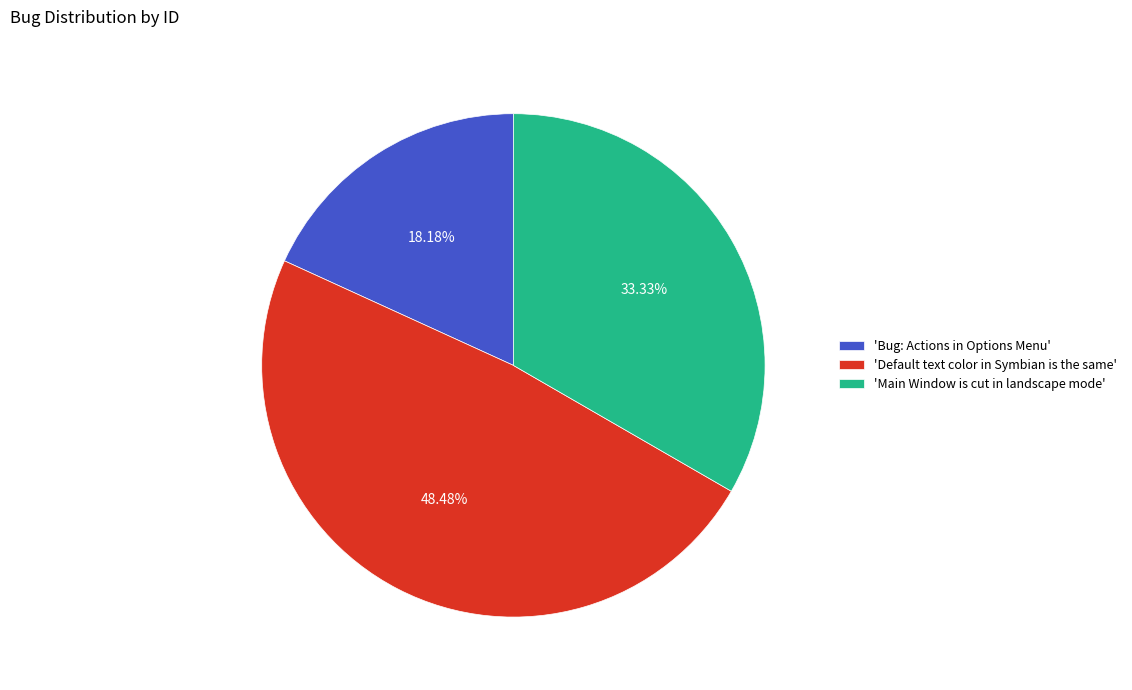

Which slice is the smallest?

'Bug: Actions in Options Menu'